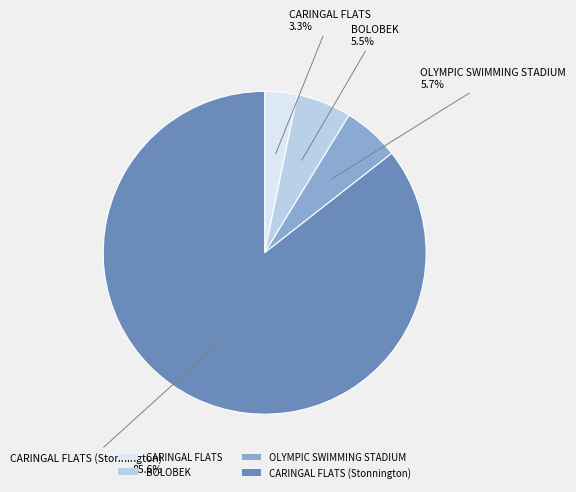

Which has a higher value, OLYMPIC SWIMMING STADIUM or CARINGAL FLATS?

OLYMPIC SWIMMING STADIUM